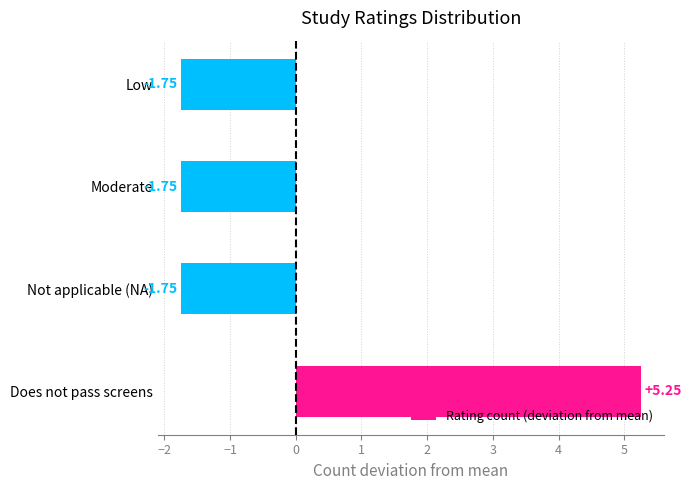

What is the sum of the values at Moderate and Does not pass screens?

3.5